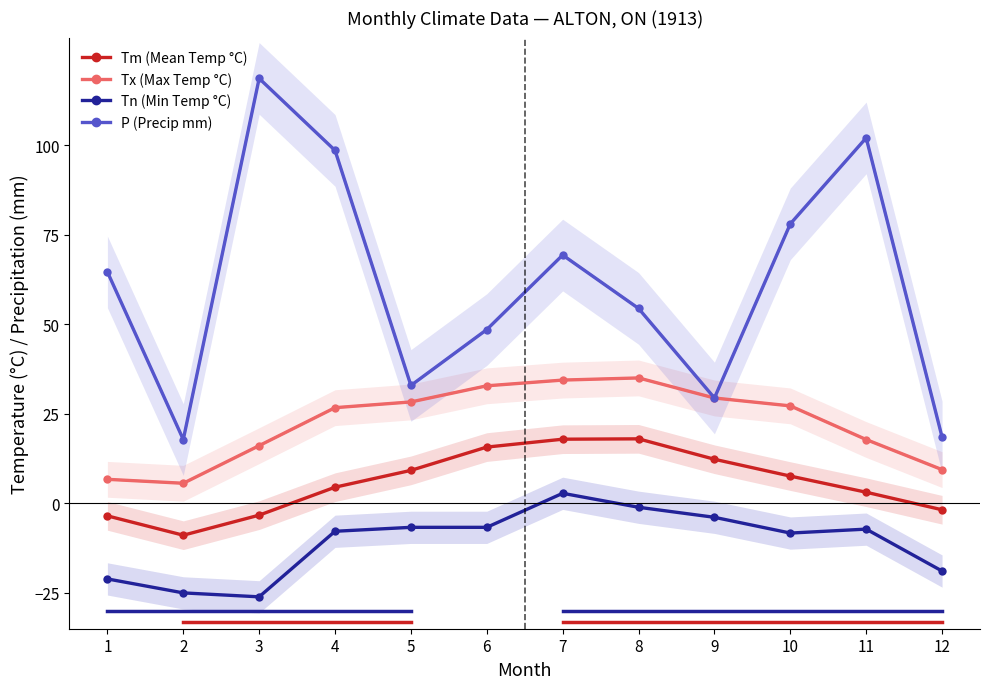

How many negative values does the Tm series have?

4